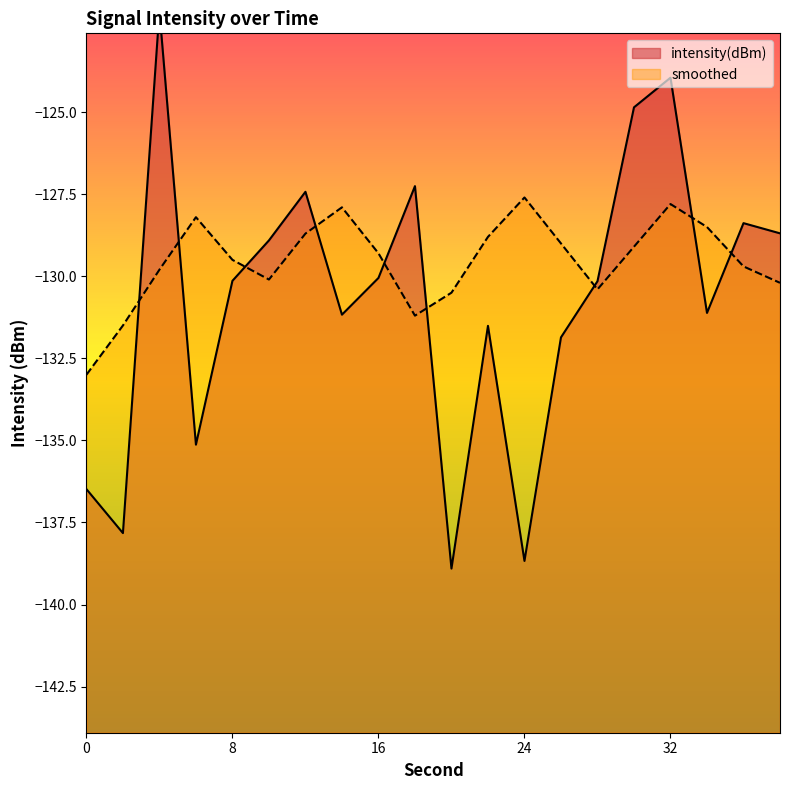

How many lines are shown in the chart?

2